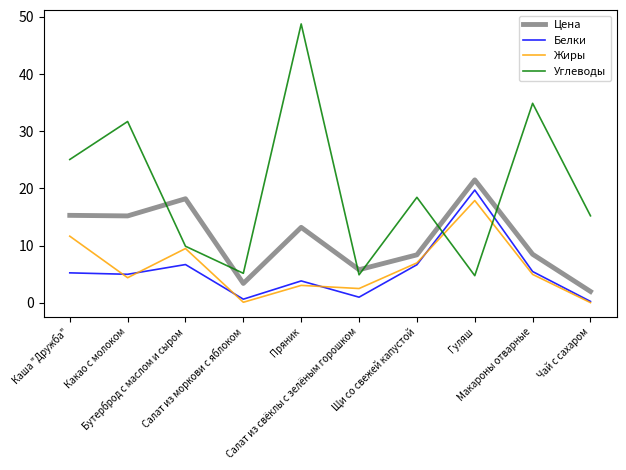

In Цена, how many points are lower than both neighbors (excluding endpoints)?

3